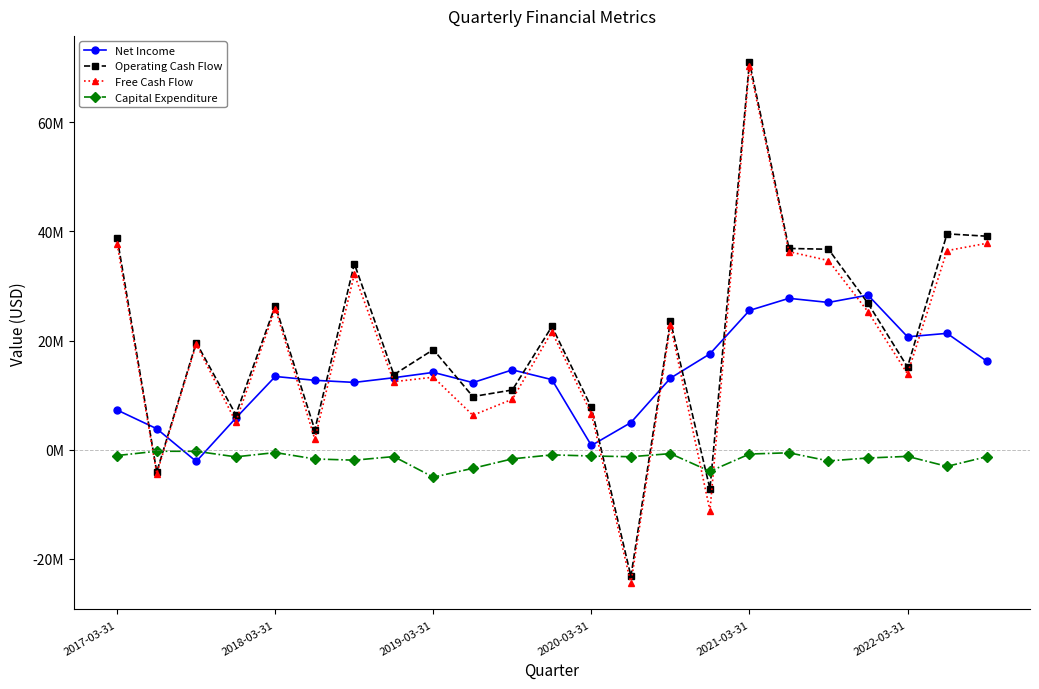

Where does the Operating Cash Flow series first go above 19622000?

2017-03-31